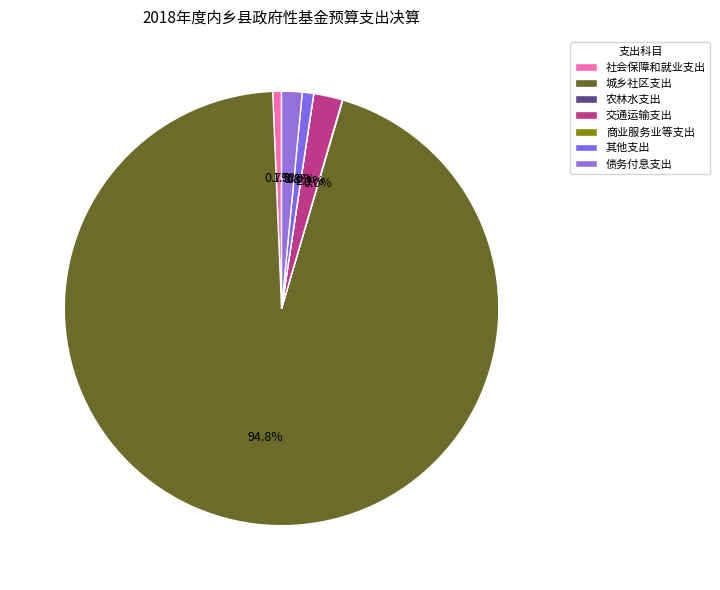

To the nearest percent, what percentage of the pie is 城乡社区支出?

95%